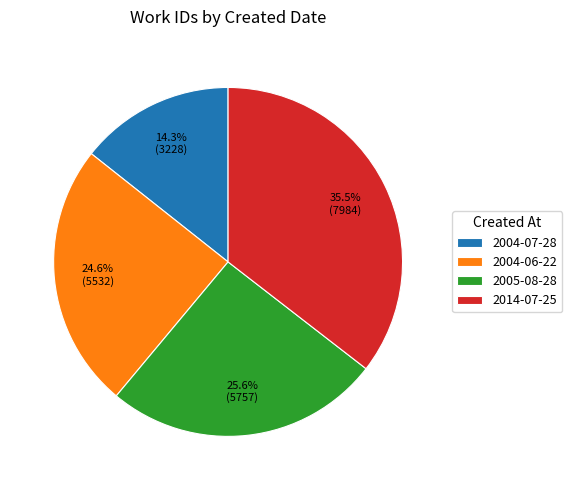

What is the ratio of the value at 2005-08-28 to the value at 2014-07-25?

0.7